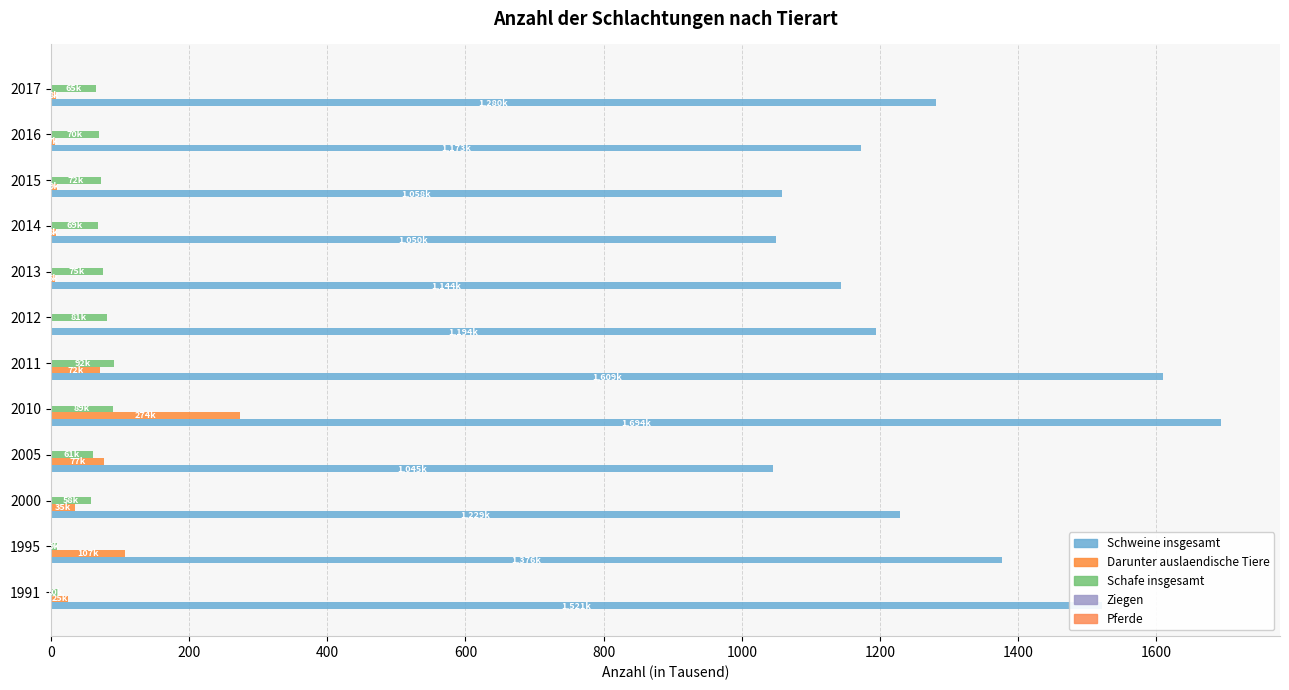

What is the difference between the second highest and minimum values in the Pferde series?

0.3